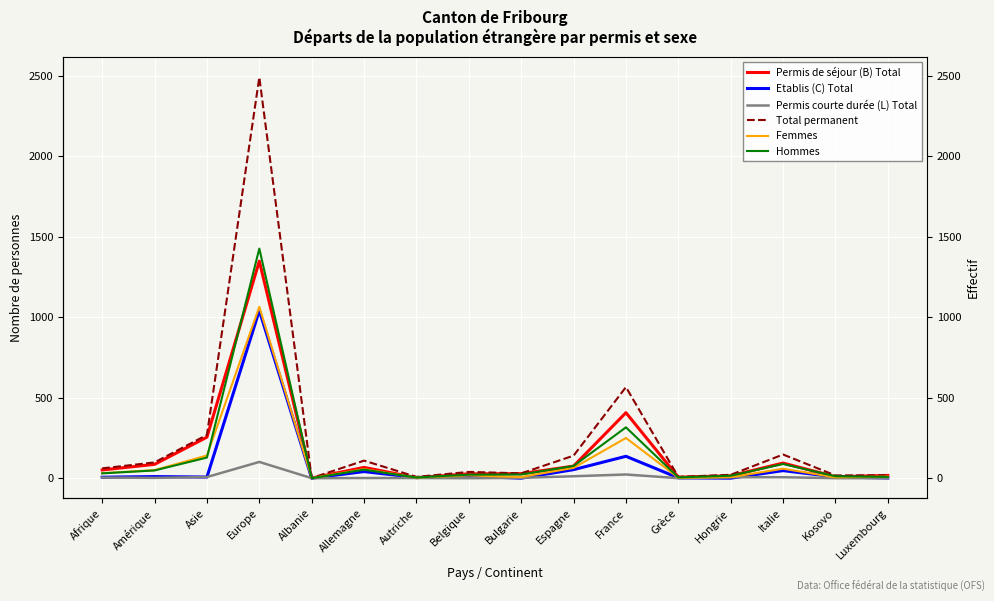

The value of Total permanent at France is 566. True or false?

True